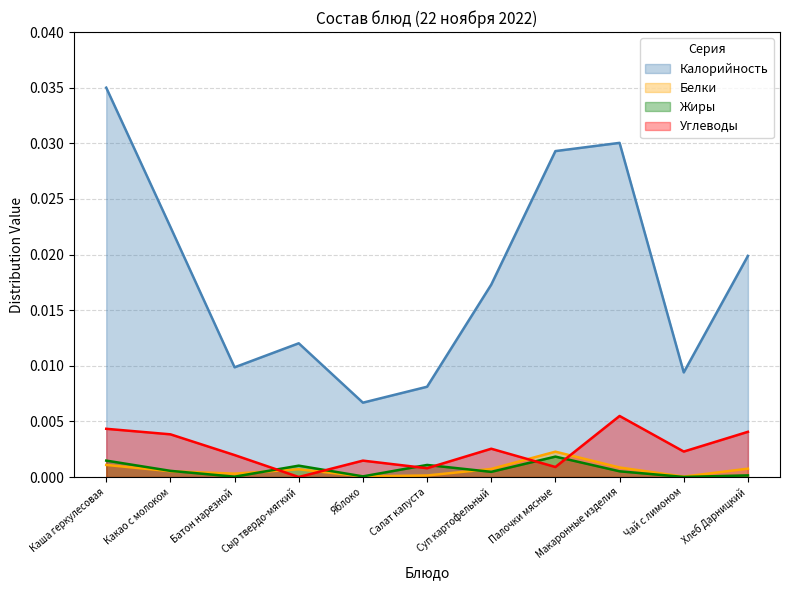

After their last crossing, which series has the higher values: Белки or Углеводы?

Углеводы